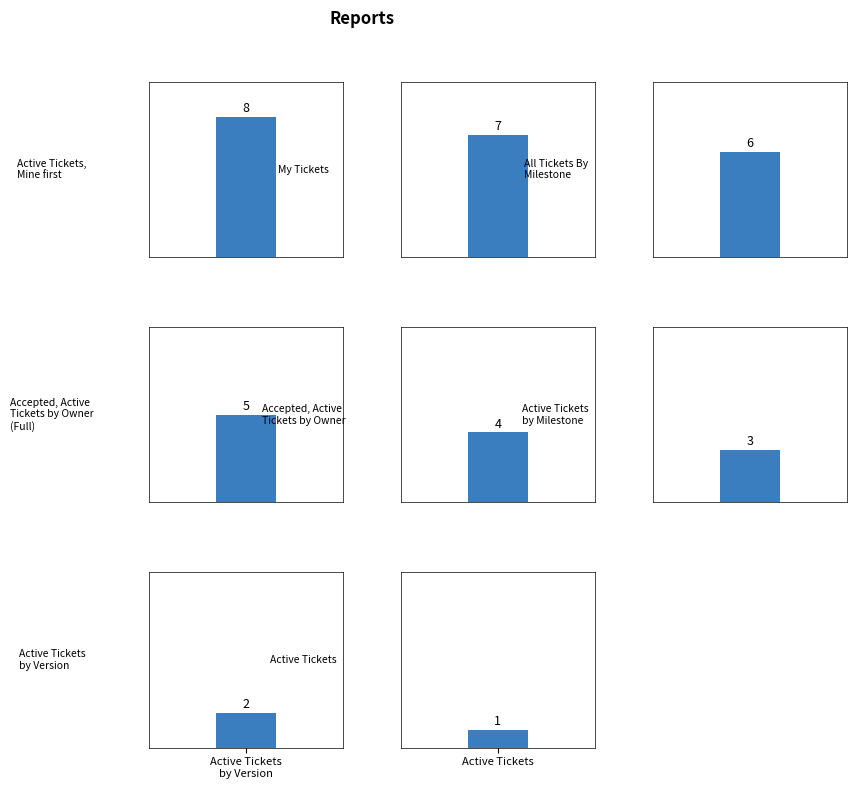

What is the label of the 8th bar from the left?

Active Tickets